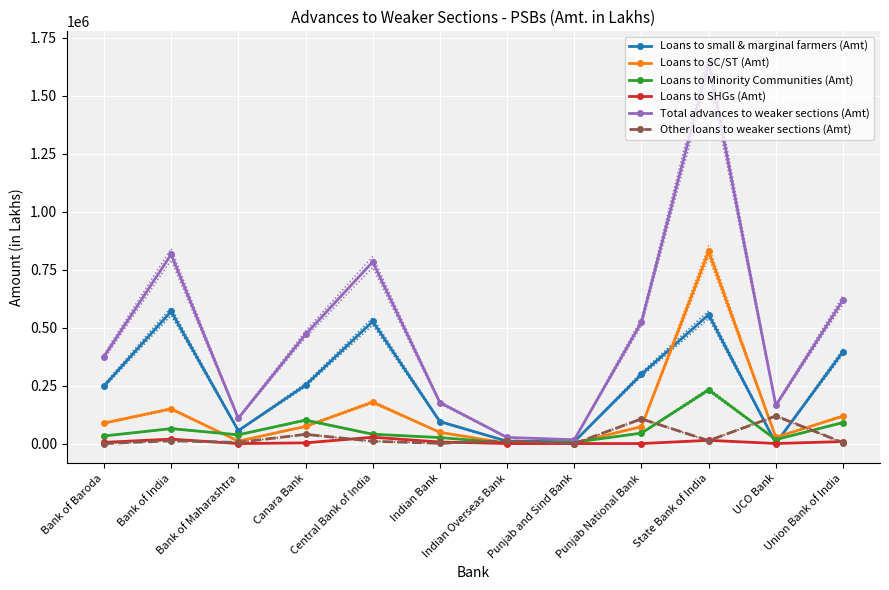

How many values in the Other loans to weaker sections (Amt) series are below 11956?

6